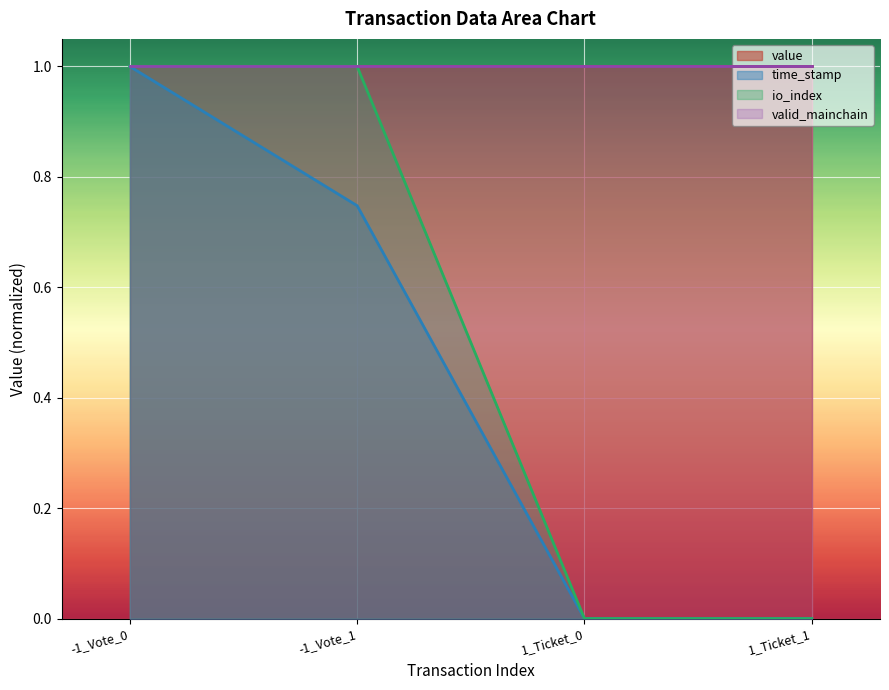

True or false: time_stamp has a value of 1.1 at -1_Vote_1.

False